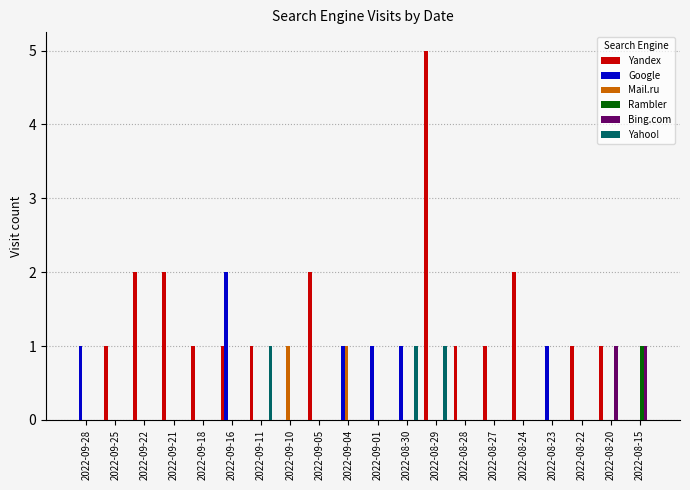

Reading right to left, extract all data points from this chart.

Yandex: 0	1	1	0	2	1	1	5	0	0	0	2	0	1	1	1	2	2	1	0
Google: 0	0	0	1	0	0	0	0	1	1	1	0	0	0	2	0	0	0	0	1
Mail.ru: 0	0	0	0	0	0	0	0	0	0	1	0	1	0	0	0	0	0	0	0
Rambler: 1	0	0	0	0	0	0	0	0	0	0	0	0	0	0	0	0	0	0	0
Bing.com: 1	1	0	0	0	0	0	0	0	0	0	0	0	0	0	0	0	0	0	0
Yahoo!: 0	0	0	0	0	0	0	1	1	0	0	0	0	1	0	0	0	0	0	0